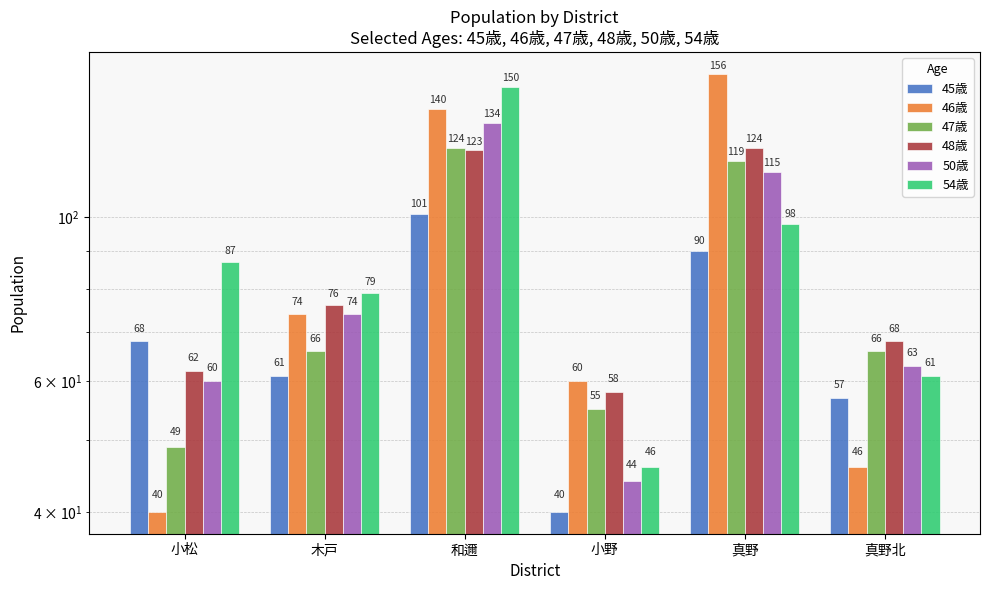

At how many categories does at least one series exceed 128?

2